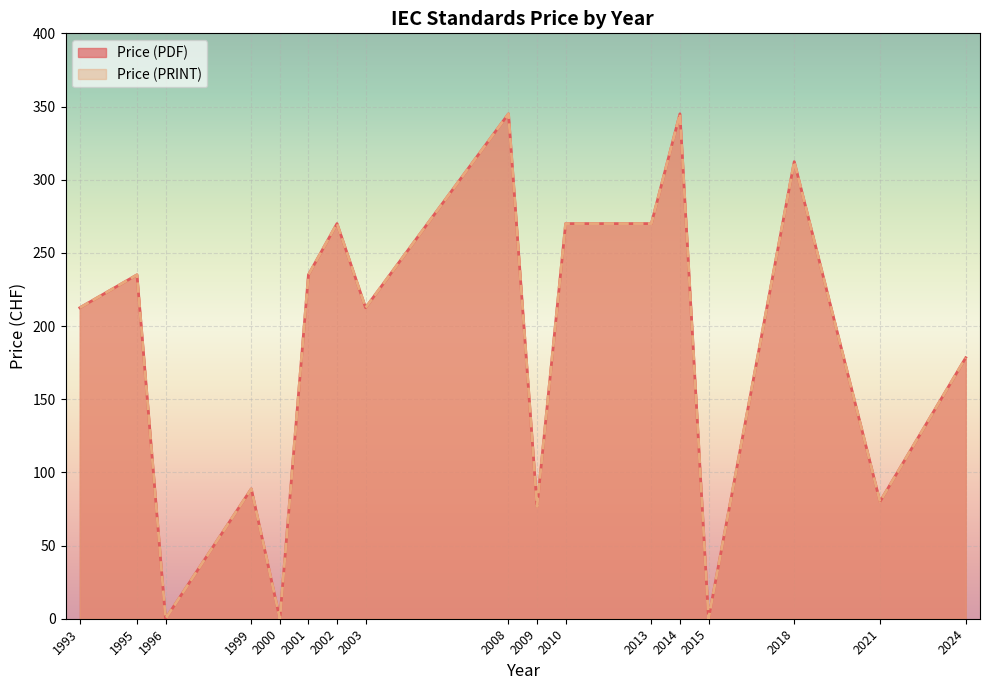

How many series are shown in this chart?

2